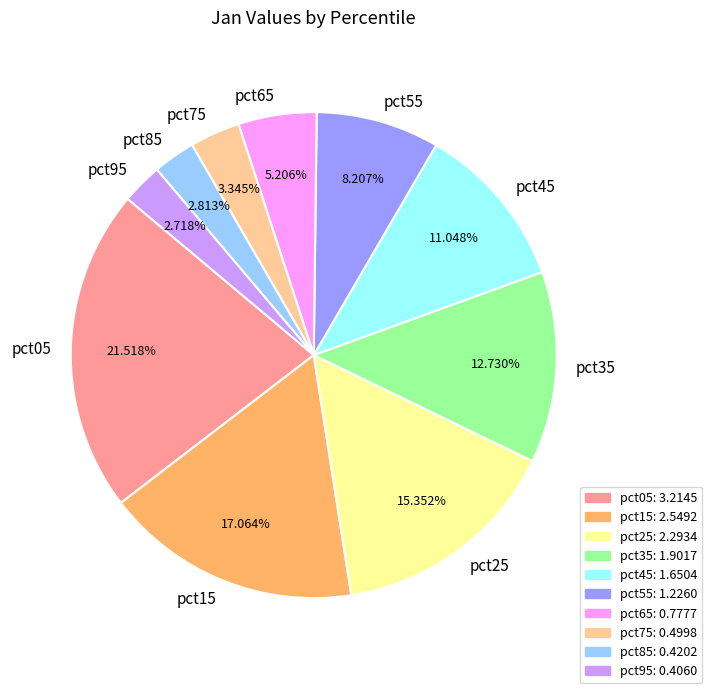

What percentage is the pct05 slice, to the nearest percent?

22%